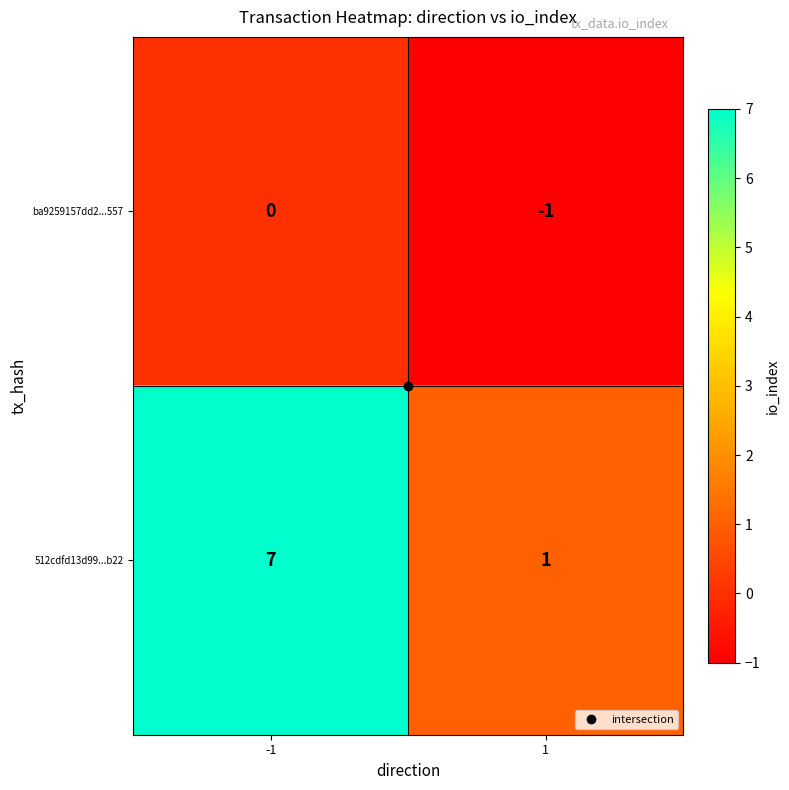

What is the sum of the 512cdfd13d99...b22 values at 1 and -1?

8